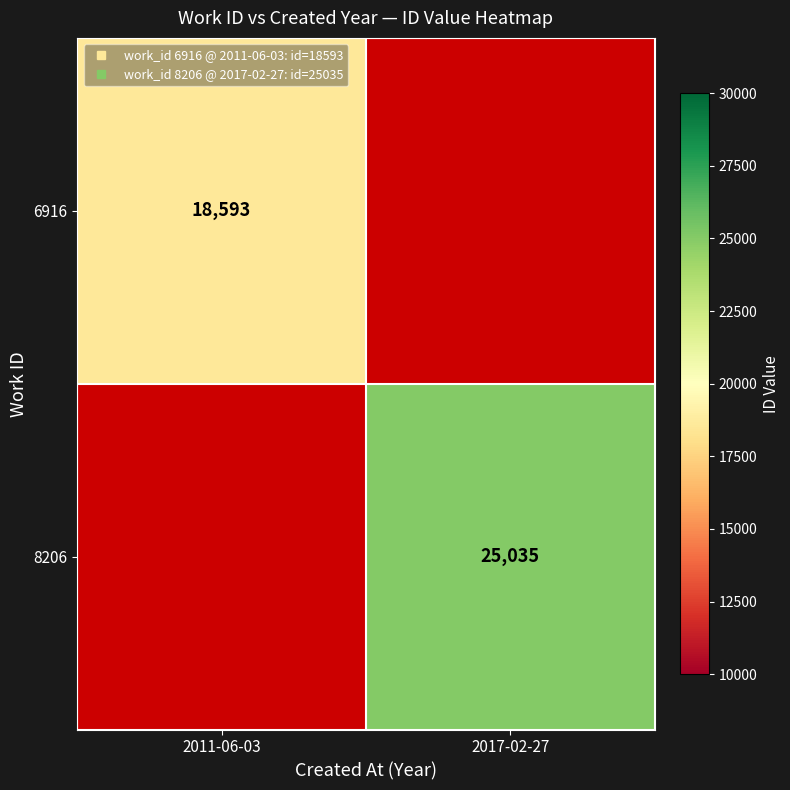

Is it true that 6916 equals 18593.0 at 2011-06-03?

True